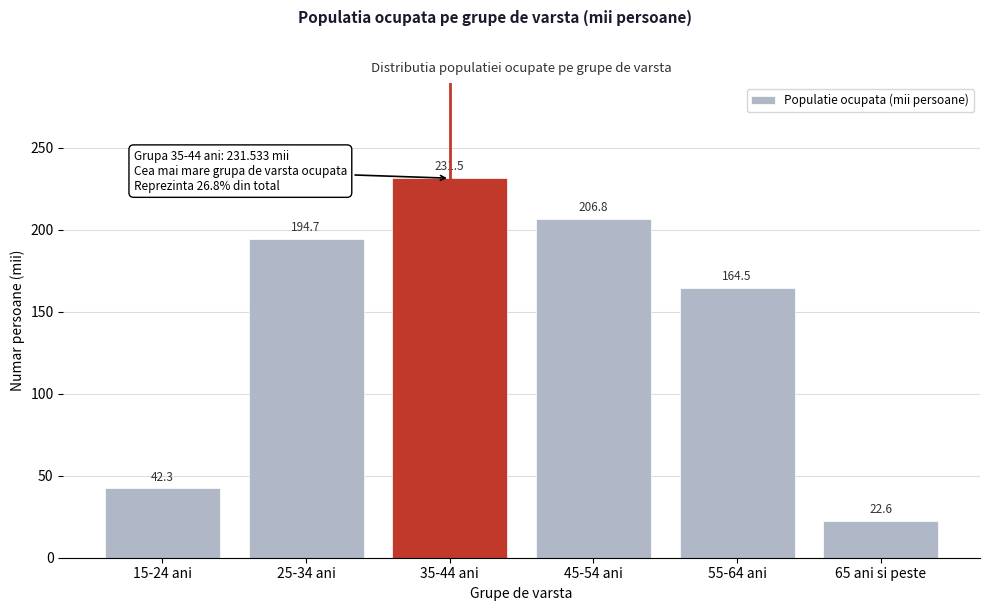

Reading left to right, list all the values displayed in this chart.

15-24 ani=42.3	25-34 ani=194.7	35-44 ani=231.5	45-54 ani=206.8	55-64 ani=164.5	65 ani si peste=22.6